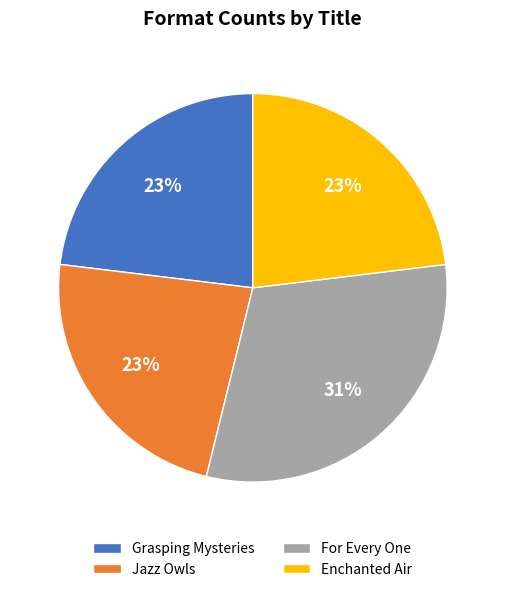

Combined, do Enchanted Air and Grasping Mysteries account for over 50%?

No